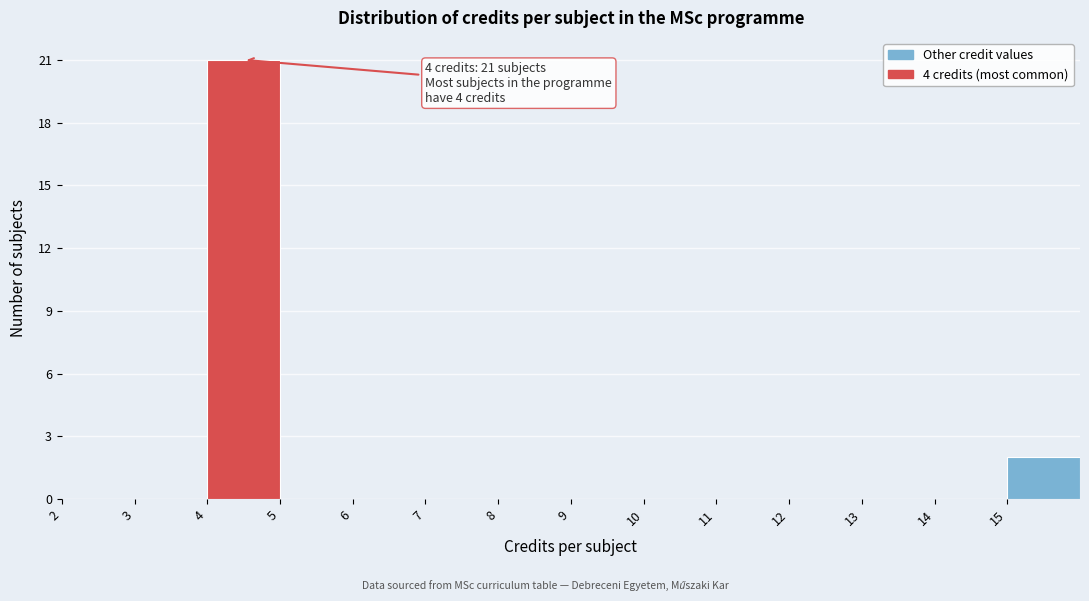

Over which range of the x-axis is the bar tallest?

4 to 5